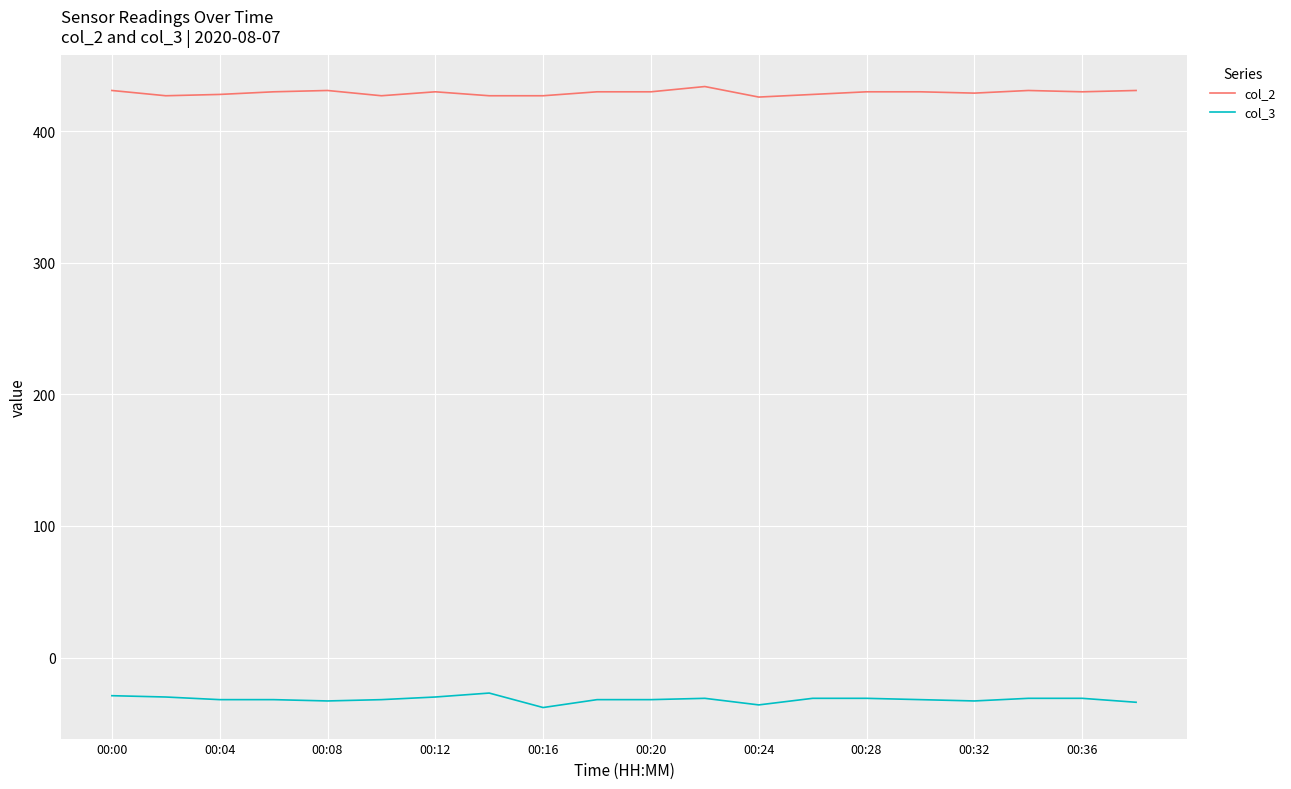

List the series in order of their overall mean, highest first.

col_2, col_3